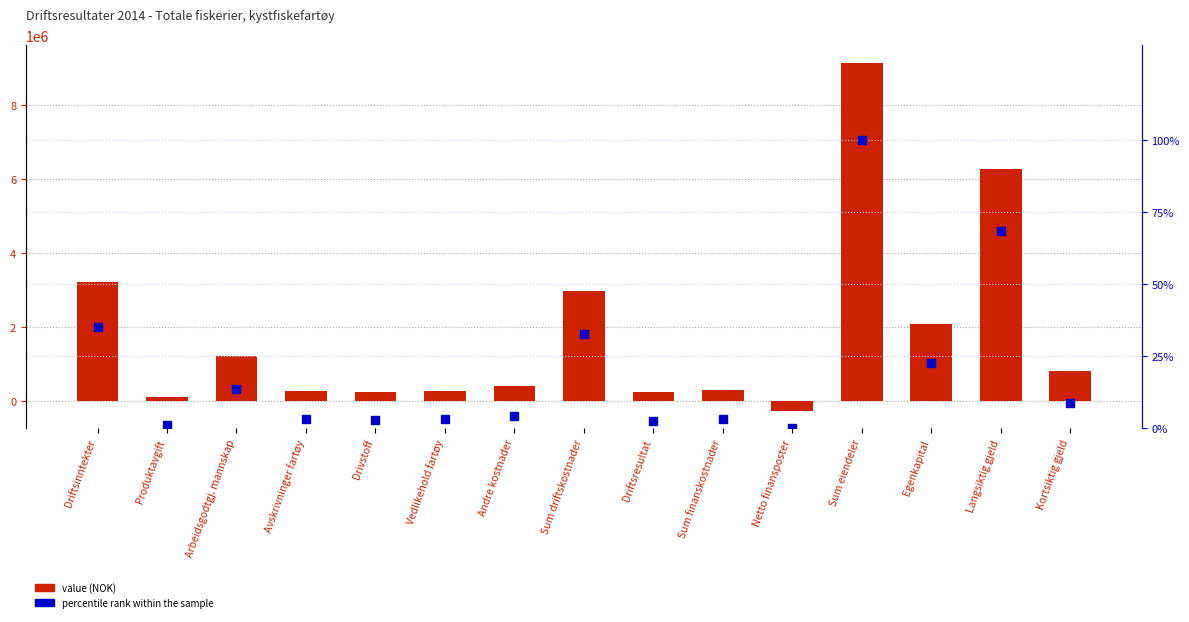

What is the smallest value displayed?

-263085.6